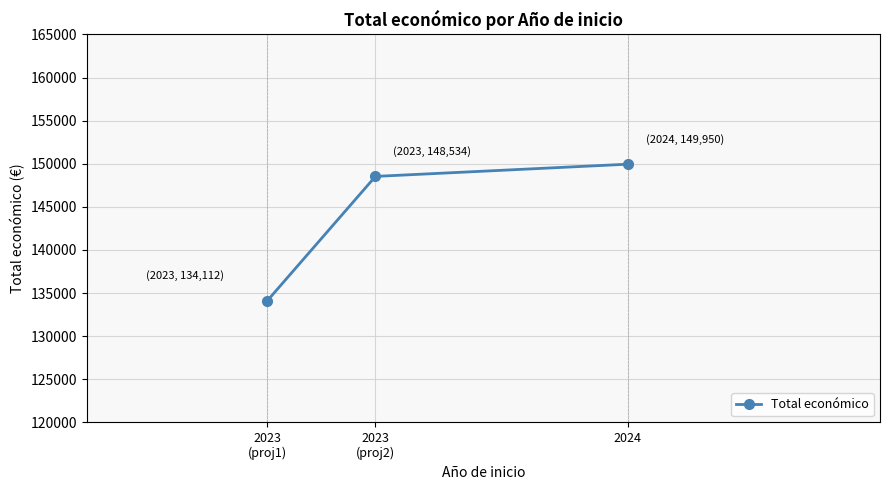

What is the change in value from 2023
(proj1) to 2024?

+15838